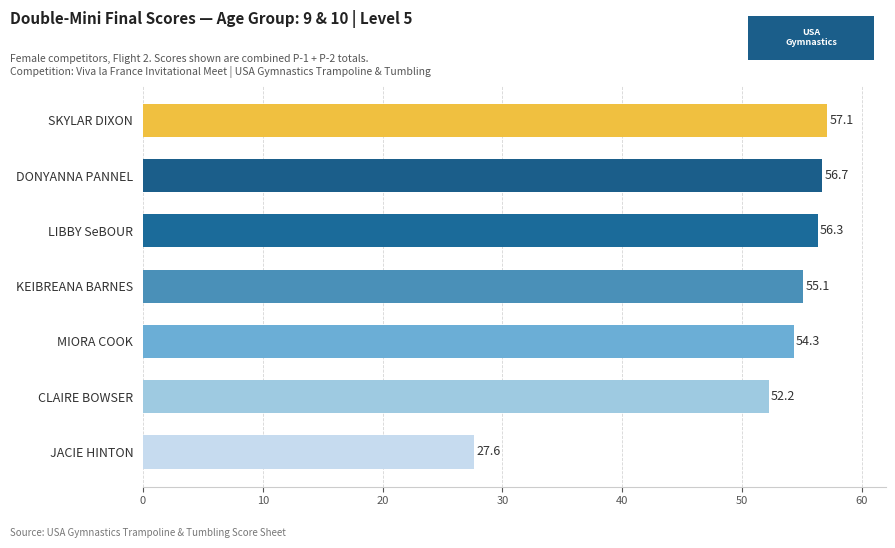

The chart shows a value of 14.2 at MIORA COOK. True or false?

False